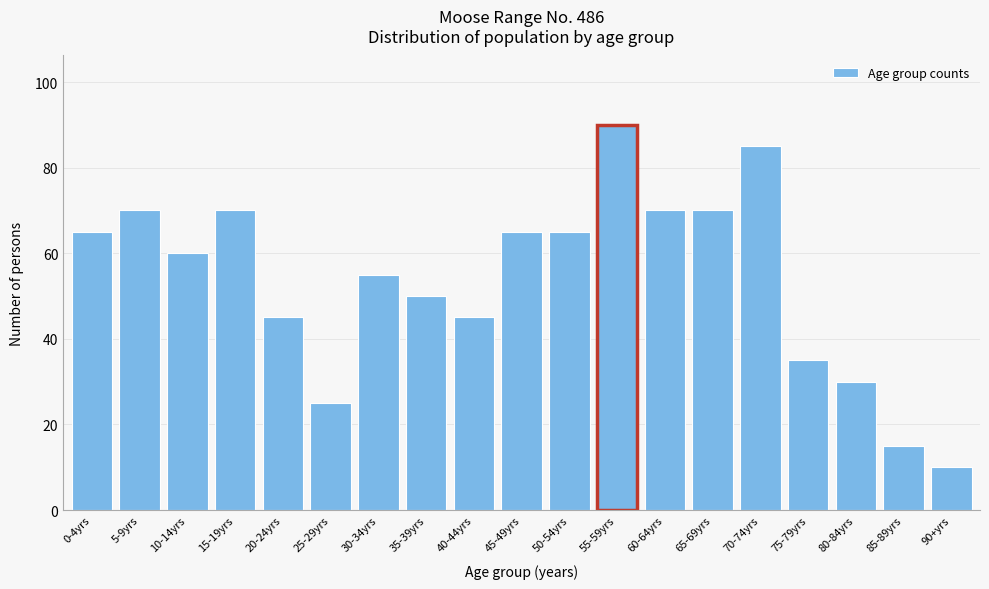

Reading left to right, list all the values displayed in this chart.

65	70	60	70	45	25	55	50	45	65	65	90	70	70	85	35	30	15	10